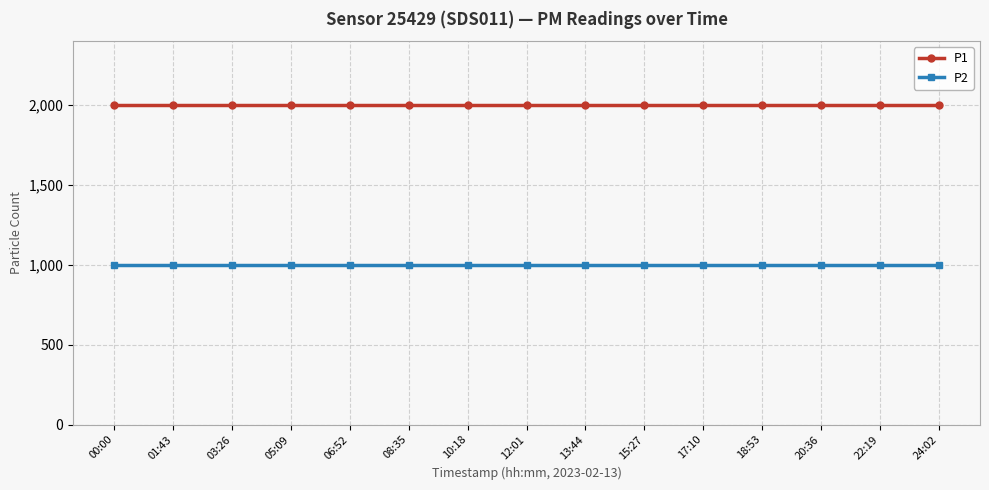

What is the difference between the highest and lowest values at 13:44?

1000.0